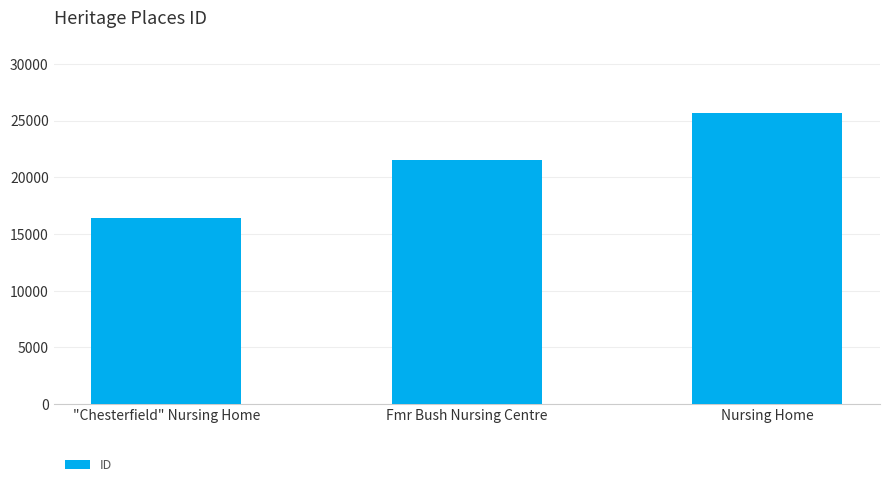

Reading left to right, list all the values displayed in this chart.

"Chesterfield" Nursing Home=16427	Fmr Bush Nursing Centre=21520	Nursing Home=25664